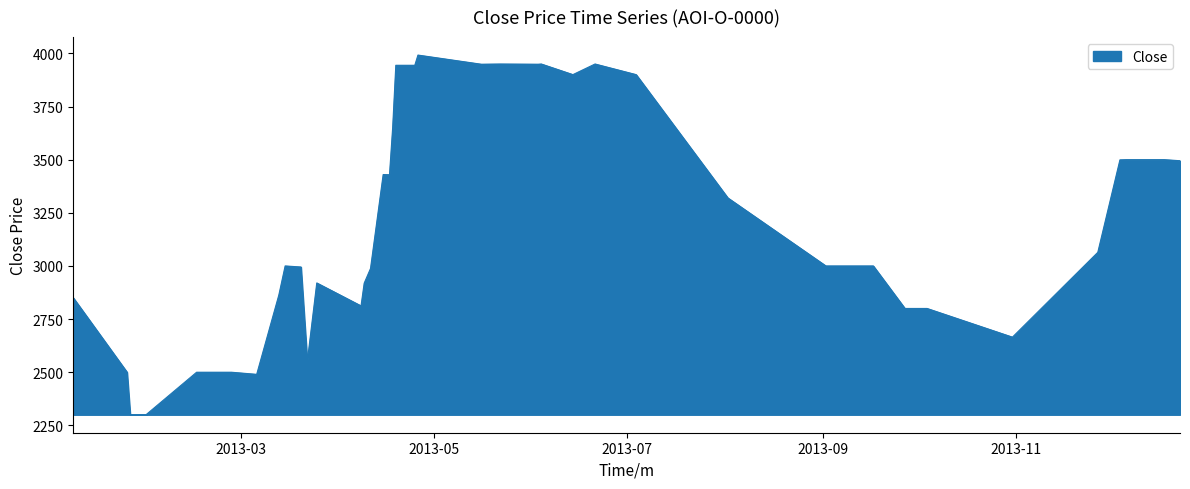

What is the difference between the maximum and minimum values?

1692